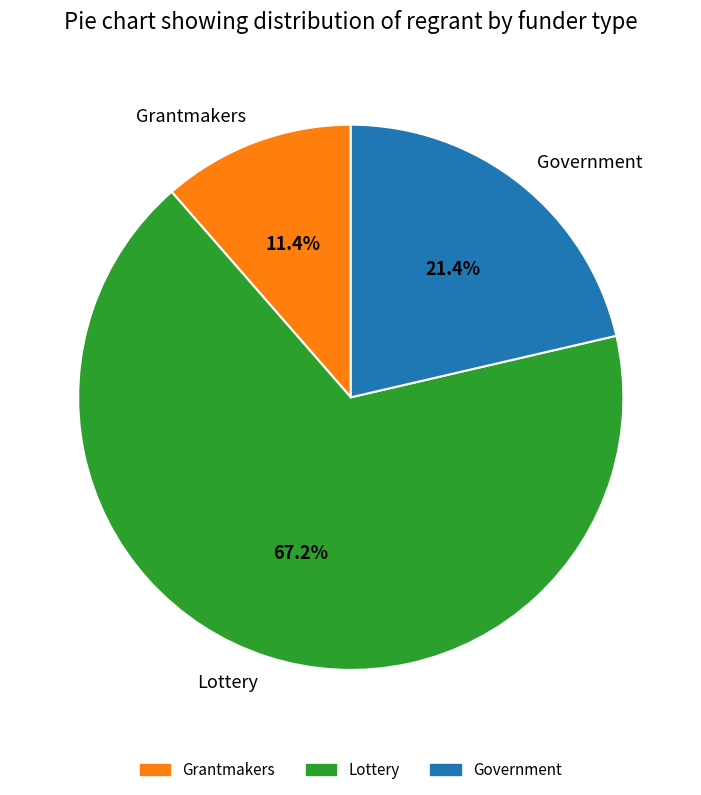

Is there a majority slice in this chart?

Yes